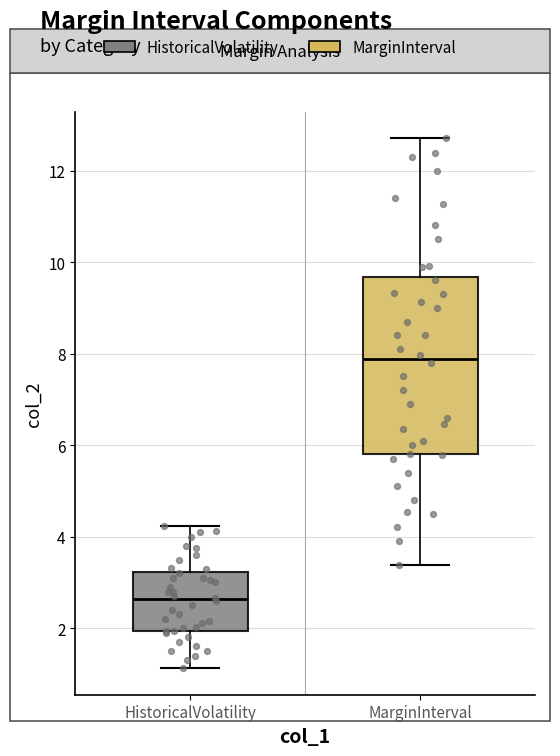

Comparing the boxes themselves (not the whiskers), which one is the tallest?

MarginInterval